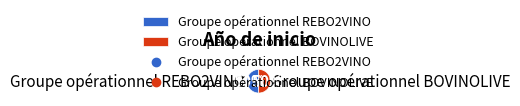

To the nearest percent, what percentage of the pie is Groupe opérationnel BOVINOLIVE?

50%